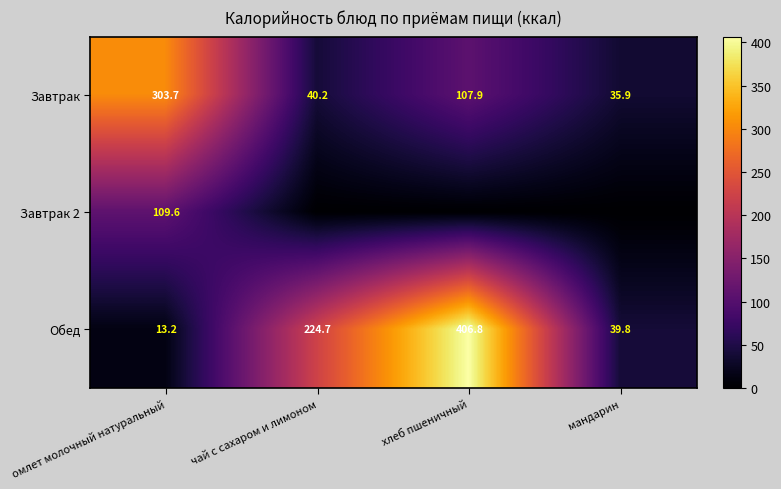

At омлет молочный натуральный, list the series in order from smallest to largest.

Обед, Завтрак 2, Завтрак